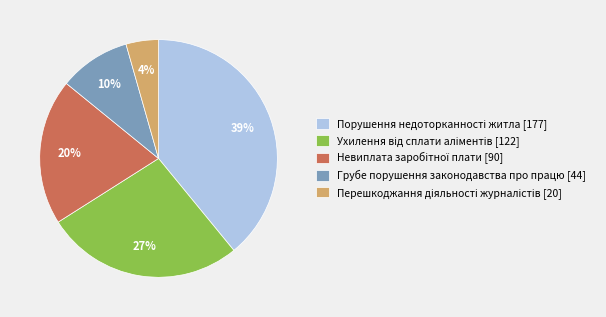

To the nearest percent, what is the difference between the largest and smallest slice percentages?

35%